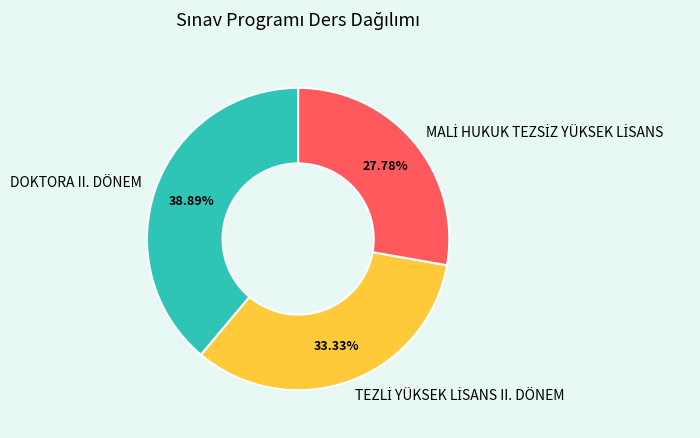

Is there a majority slice in this chart?

No